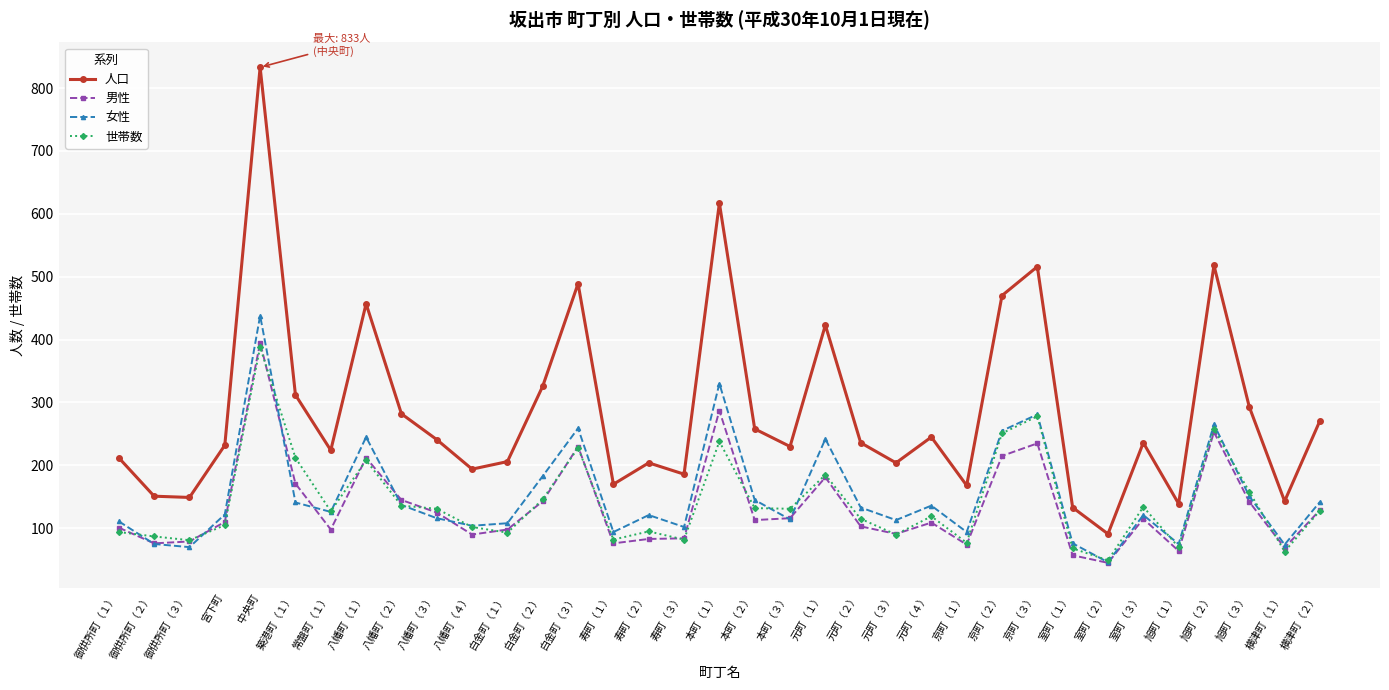

In 人口, how many points are lower than both neighbors (excluding endpoints)?

11